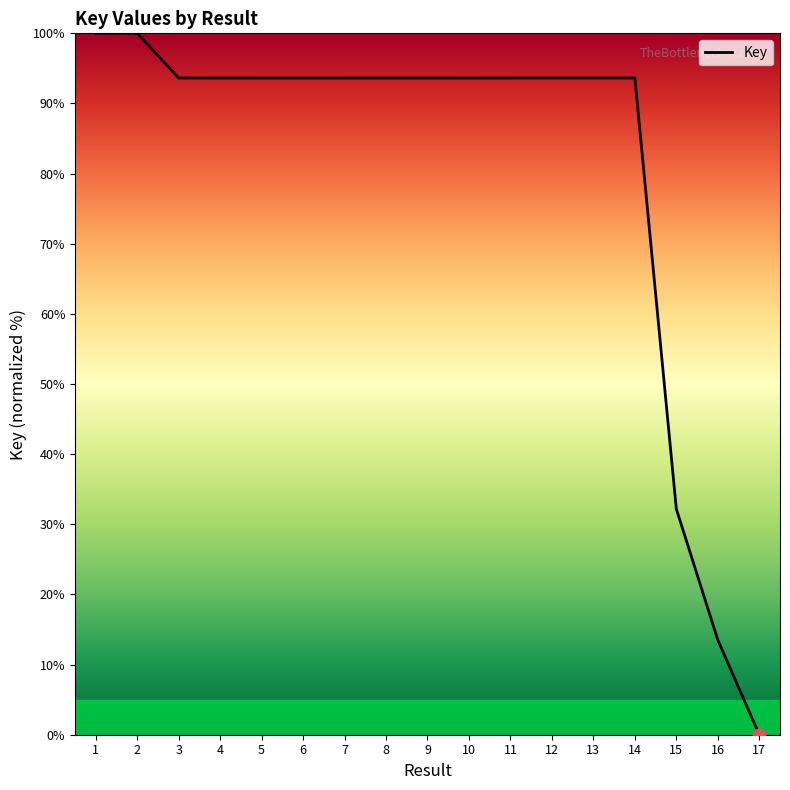

What is the change in value from 2 to 7?

-6.4